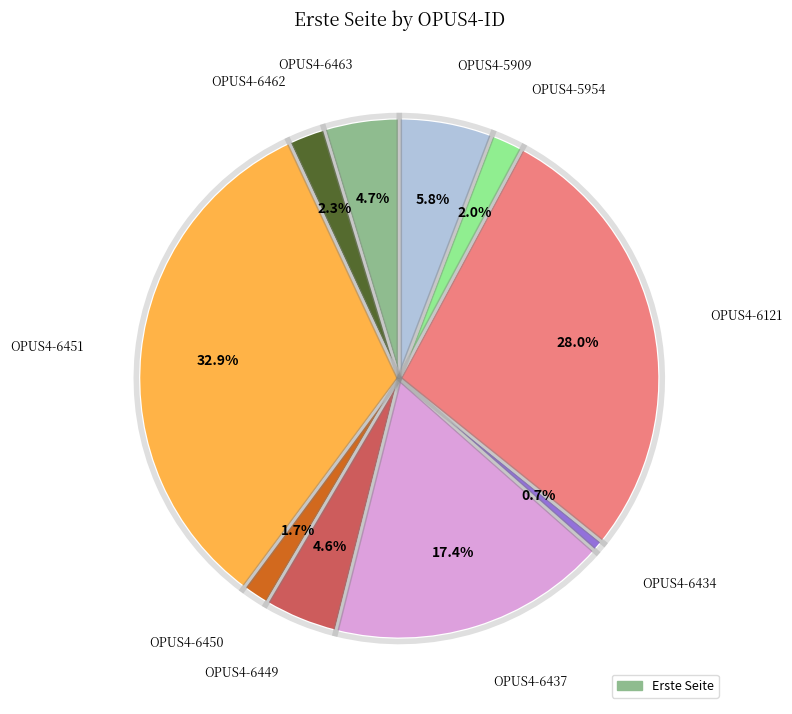

Is OPUS4-6451 the majority of the pie?

No